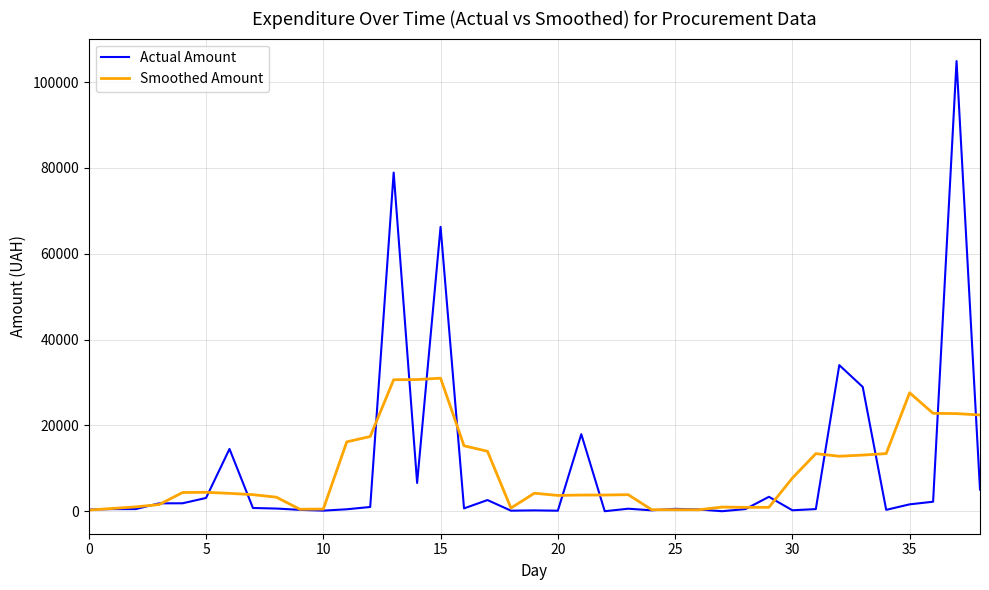

Which series has the largest range (max minus min)?

Actual Amount